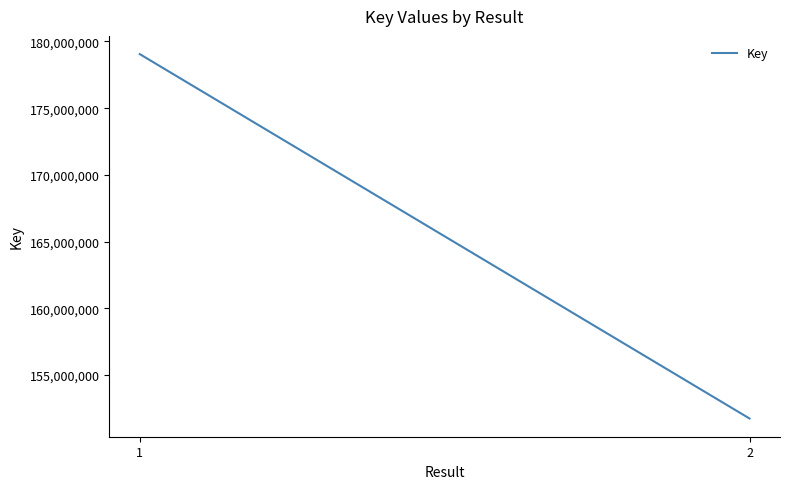

Reading right to left, extract all data points from this chart.

151744745	179049543